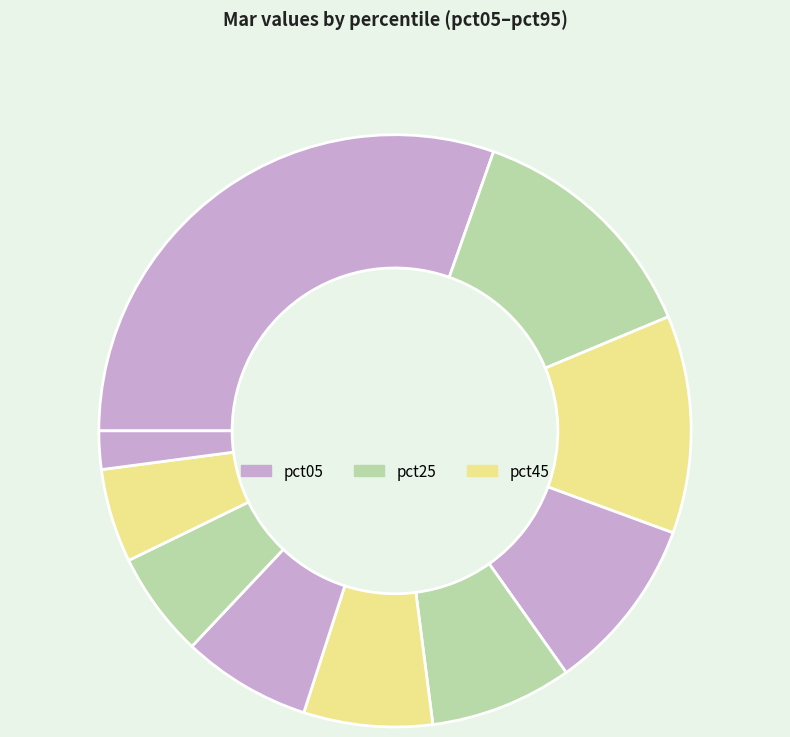

Rank the categories by value from highest to lowest.

pct05, pct15, pct25, pct35, pct45, pct65, pct55, pct75, pct85, pct95